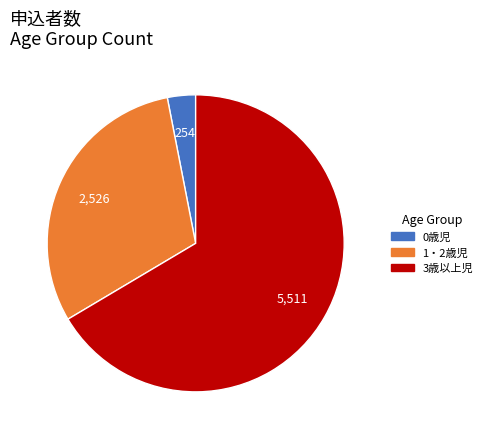

What is the ratio of the value at 1・2歳児 to the value at 0歳児?

9.9